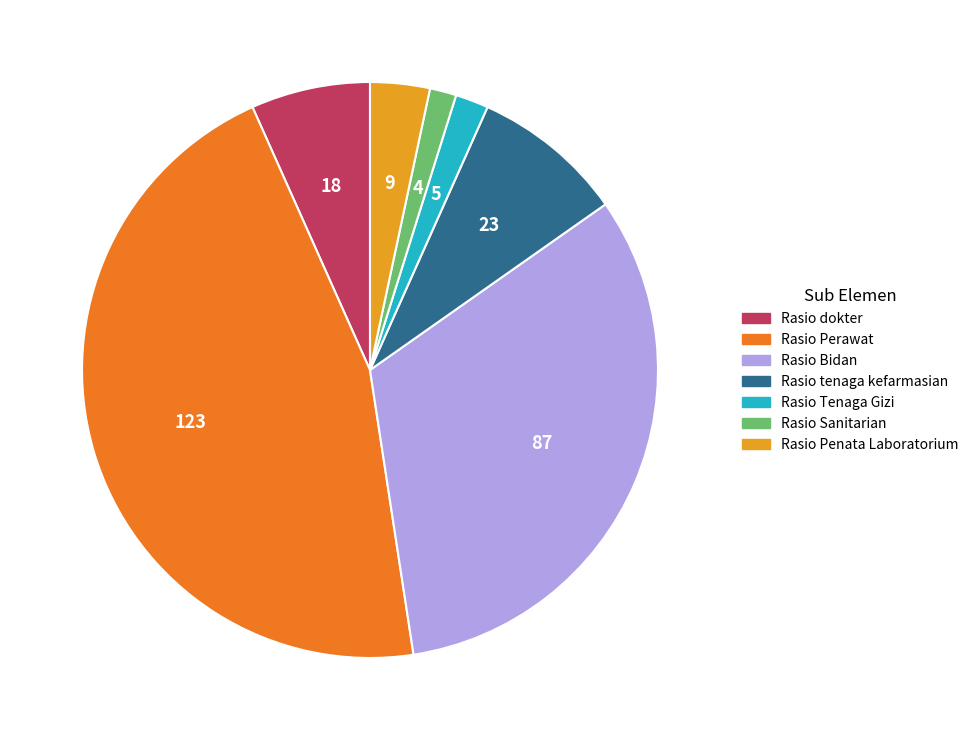

Approximately how many times larger is the value at Rasio dokter compared to Rasio Tenaga Gizi?

3.6